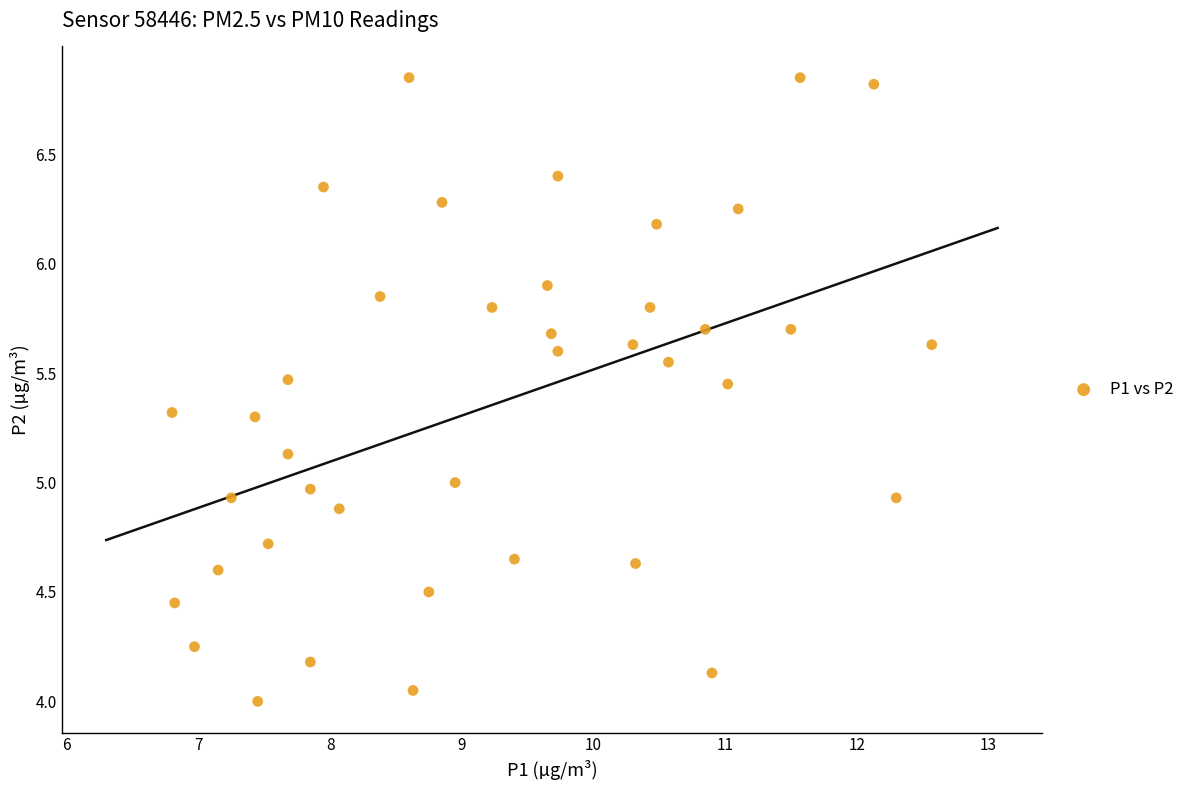

Count the number of points in this scatter plot.

40